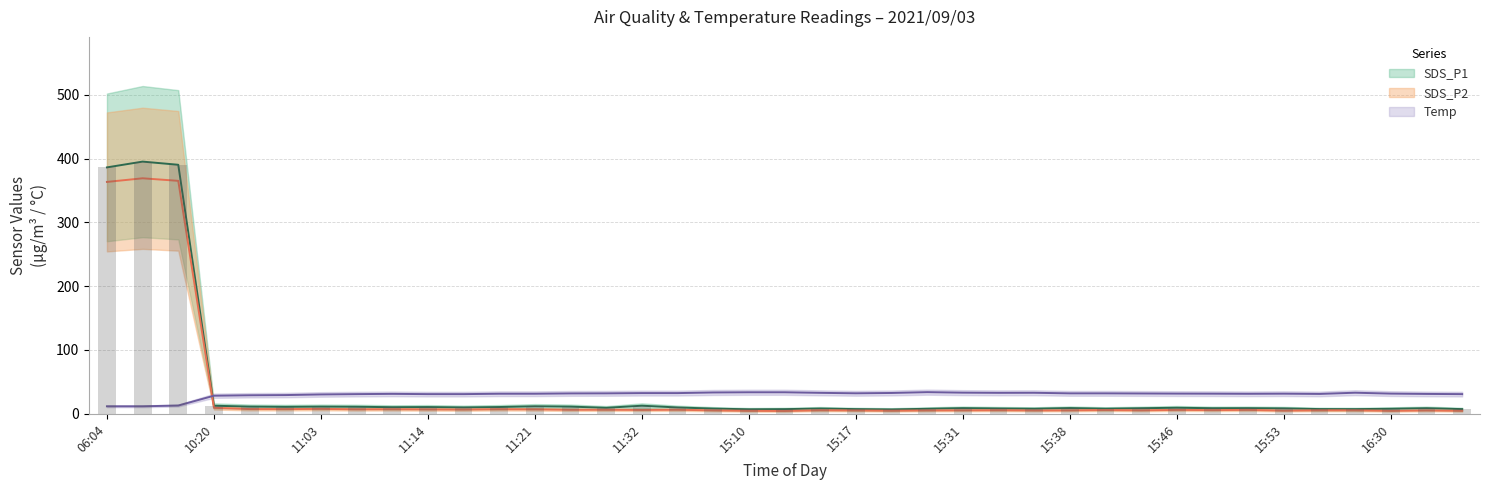

How many series are shown in this chart?

3